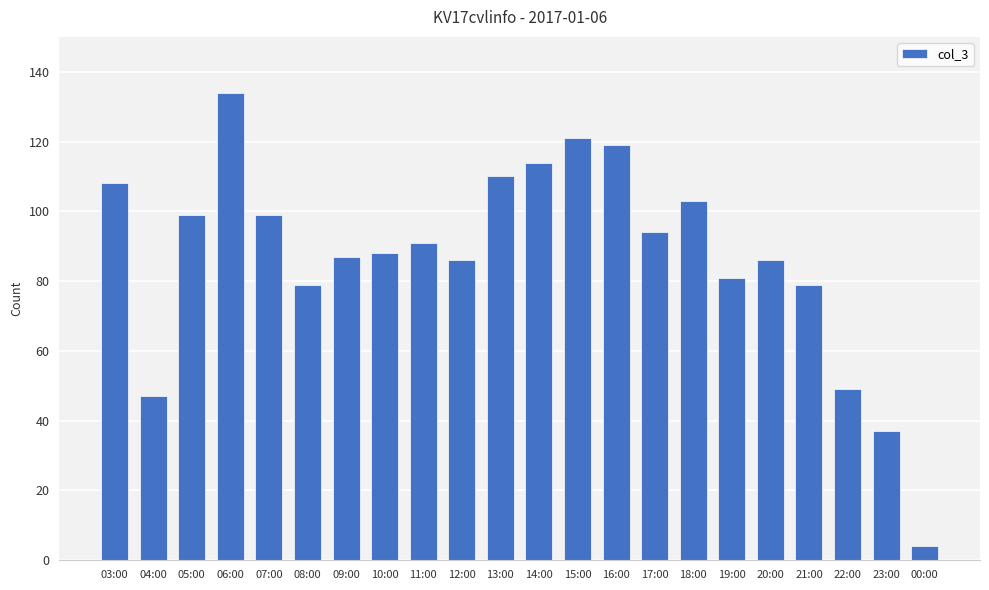

How many bars are there in total?

22